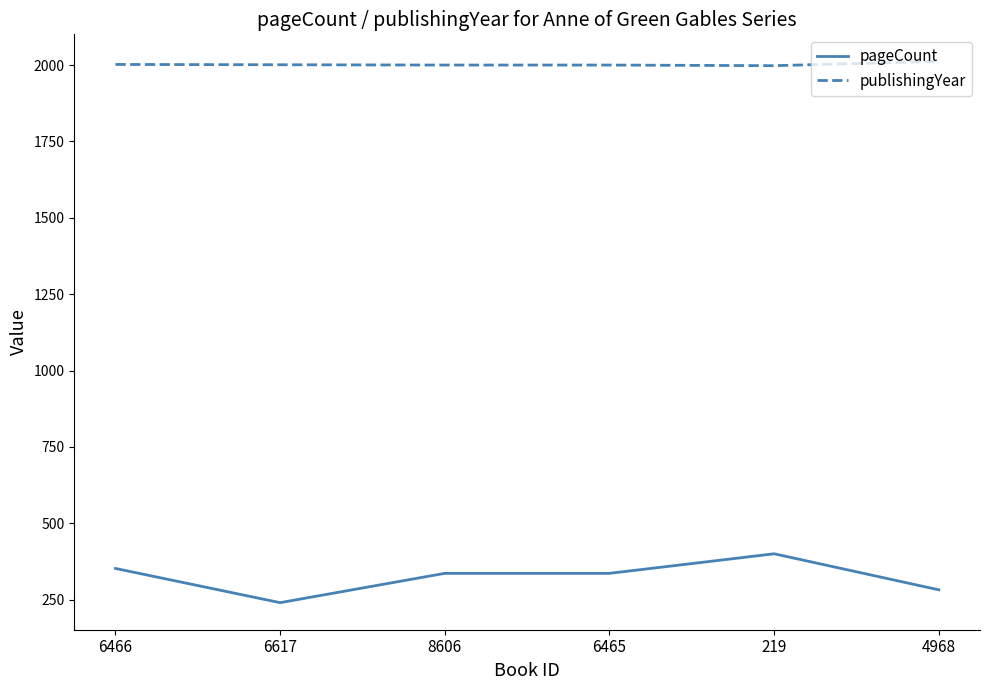

Is the value of pageCount at 6466 greater than the value of publishingYear at 4968?

No